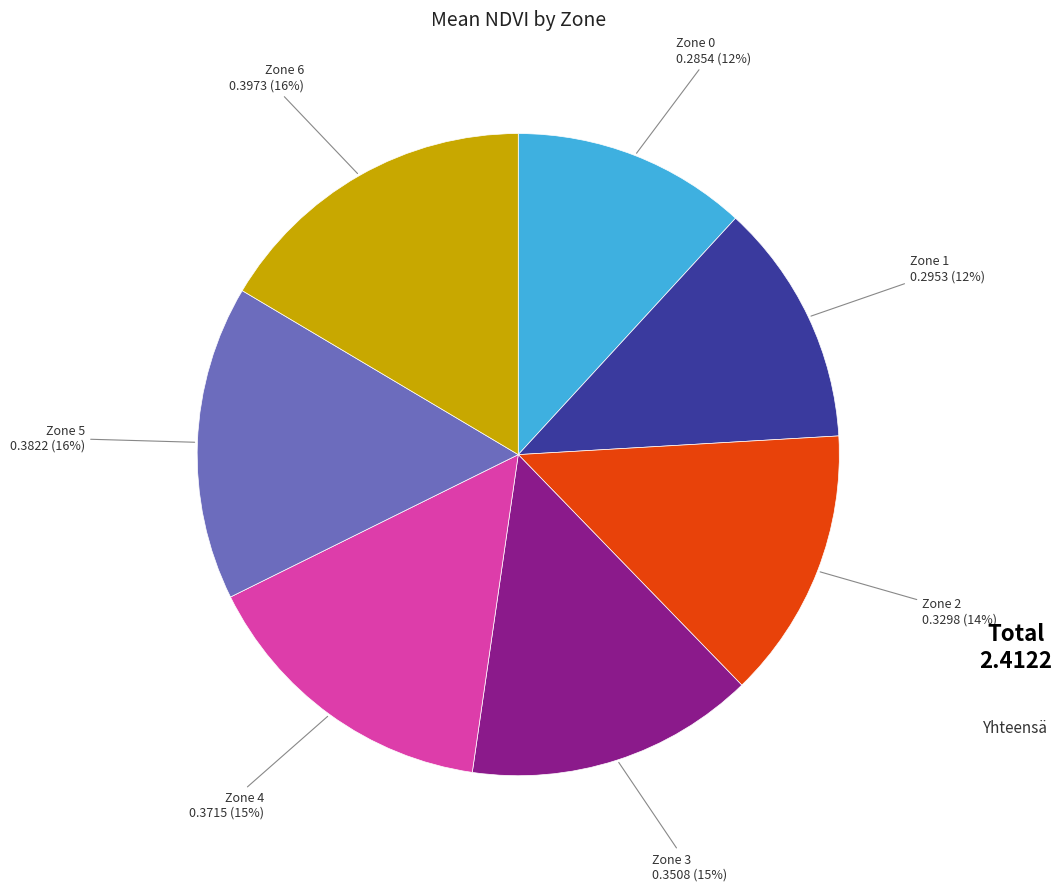

Which has a higher value, Zone 4 or Zone 1?

Zone 4